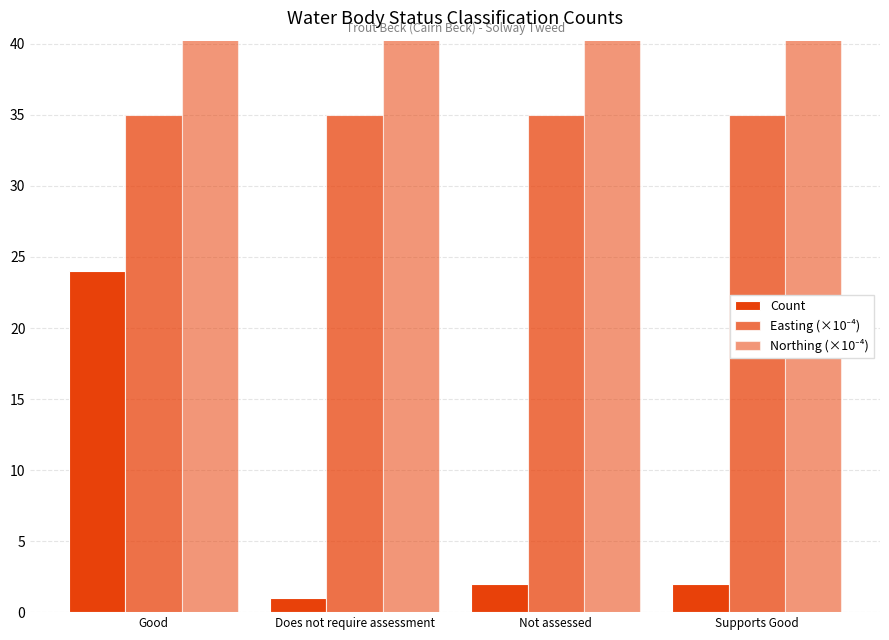

List the series in order of their peak value, highest first.

Northing (×10⁻⁴), Easting (×10⁻⁴), Count